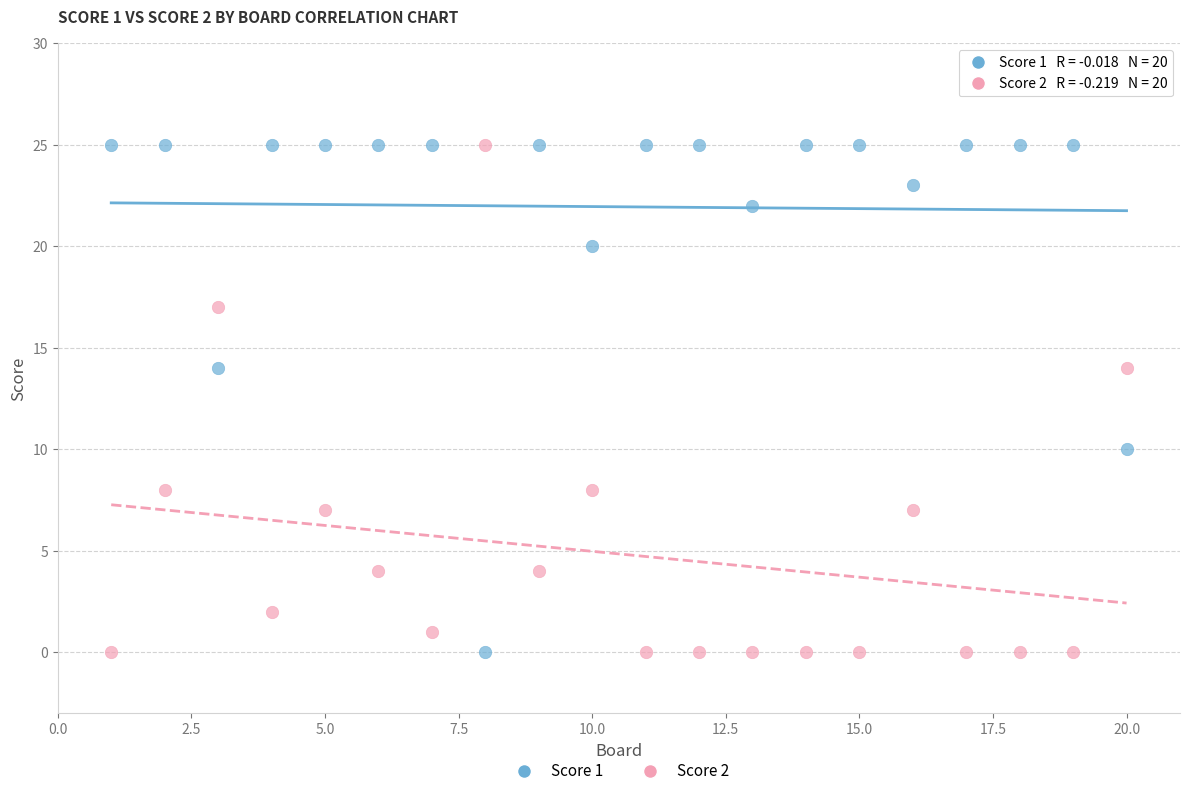

Across all data points, what is the range of X values (max minus min)?

19